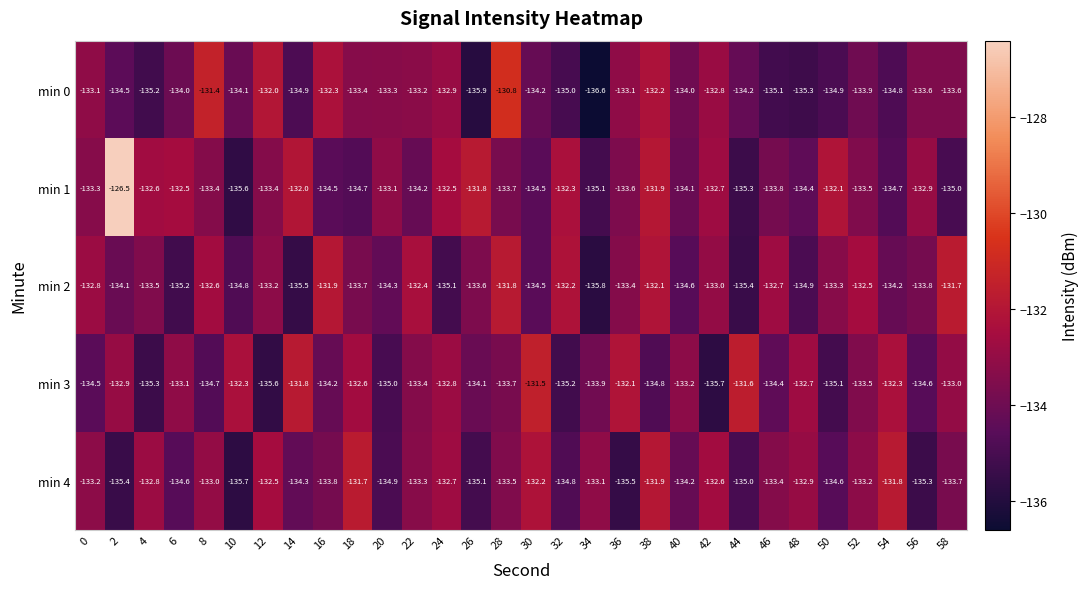

Is the value of min 1 at 6 greater than the value of min 0 at 8?

No